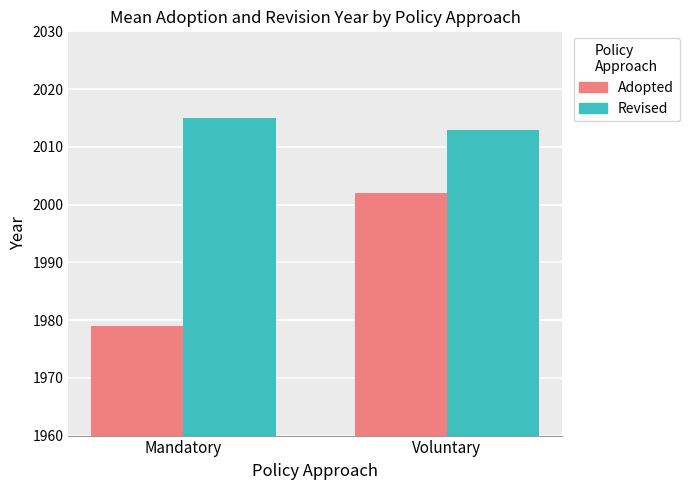

How many data points in Revised are less than 2015?

1